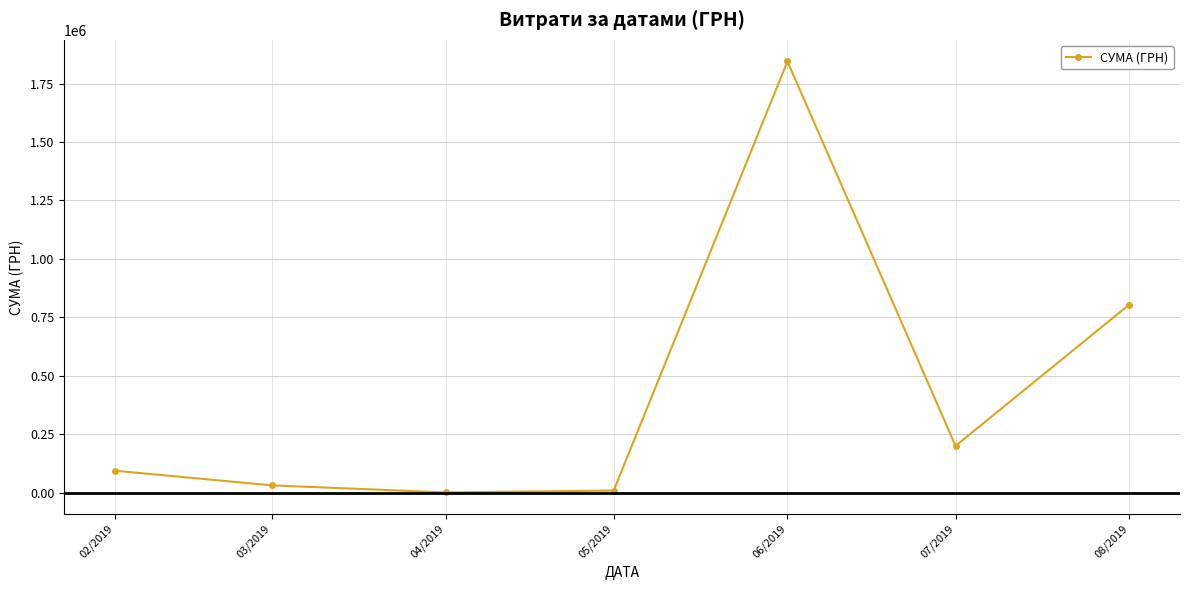

Is it true that the value at 08/2019 is 804347.3?

True